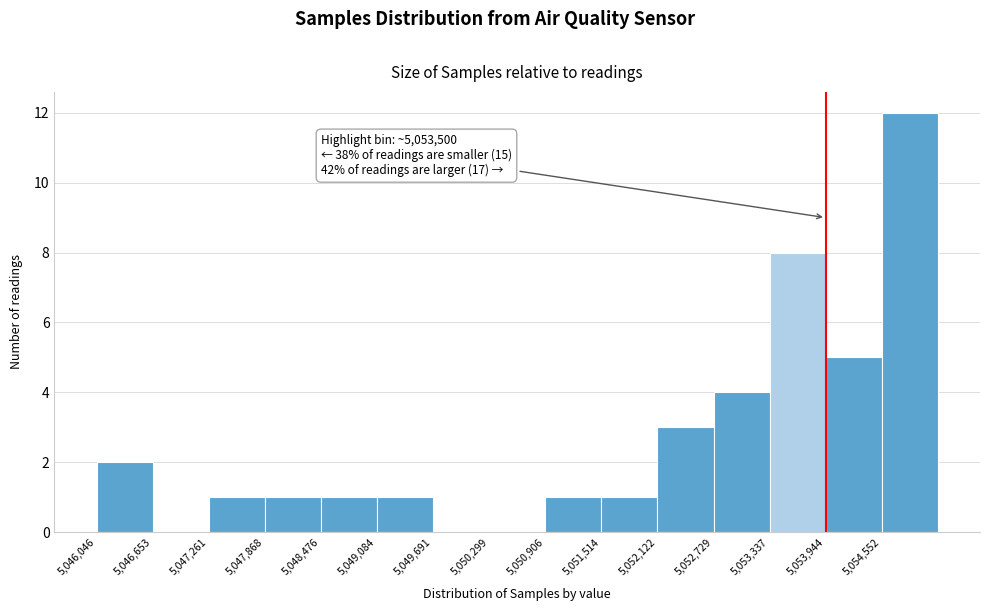

Which range on the x-axis has the tallest bar?

5054600 to 5055200